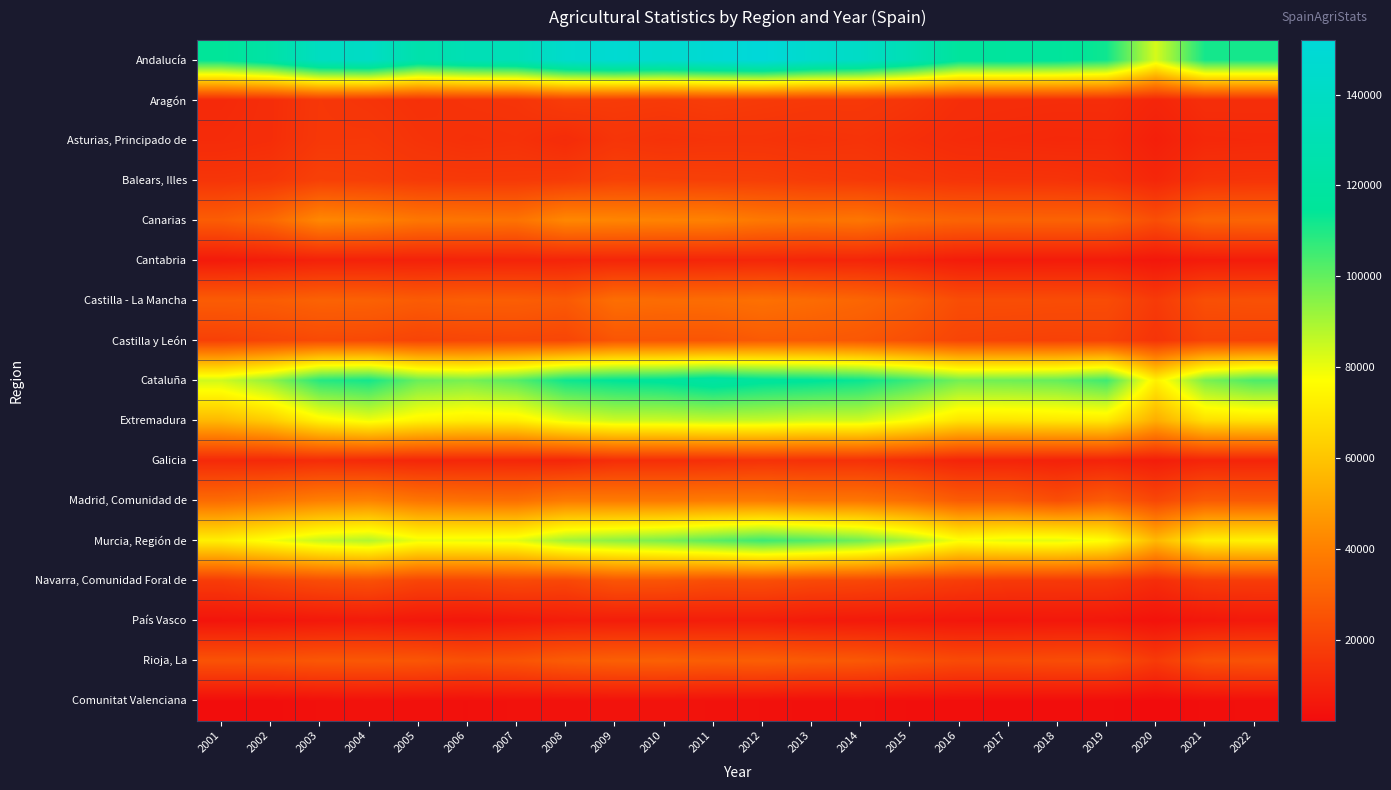

Rank the series at 2010 from lowest to highest value.

Comunitat Valenciana, País Vasco, Cantabria, Galicia, Asturias, Principado de, Aragón, Balears, Illes, Navarra, Comunidad Foral de, Castilla y León, Rioja, La, Castilla - La Mancha, Madrid, Comunidad de, Canarias, Extremadura, Murcia, Región de, Cataluña, Andalucía